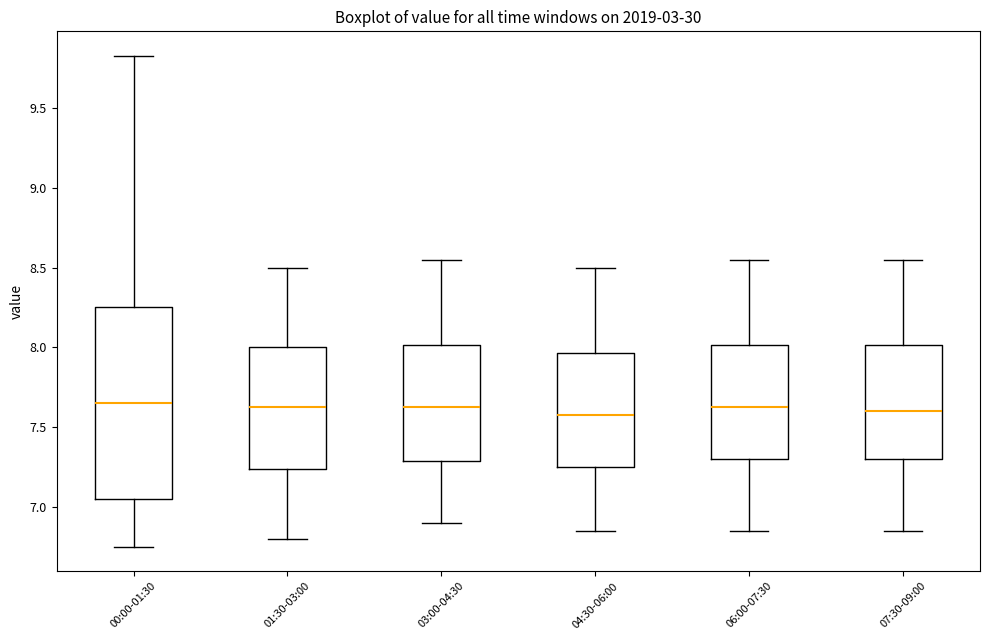

Reading left to right, transcribe this box plot: for each box, give where its median line is, the range the box spans, and where its two whiskers end, as read against the y-axis. The values are not printed on the chart, so give them approximately, as read against the axis.

00:00-01:30: median 7.65, box 7.05 to 8.25, whiskers 6.75 to 9.85
01:30-03:00: median 7.65, box 7.25 to 8.00, whiskers 6.80 to 8.50
03:00-04:30: median 7.65, box 7.30 to 8.00, whiskers 6.90 to 8.55
04:30-06:00: median 7.60, box 7.25 to 7.95, whiskers 6.85 to 8.50
06:00-07:30: median 7.65, box 7.30 to 8.00, whiskers 6.85 to 8.55
07:30-09:00: median 7.60, box 7.30 to 8.00, whiskers 6.85 to 8.55